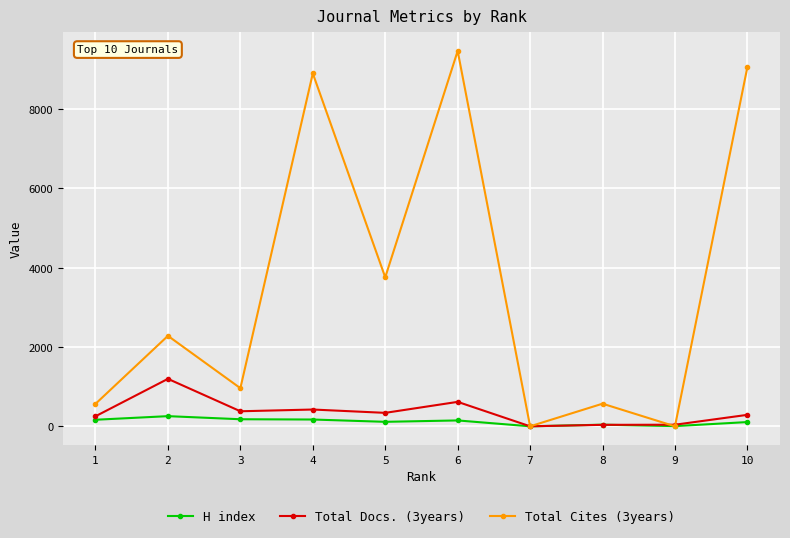

What is the maximum value for Total Cites (3years)?

9460